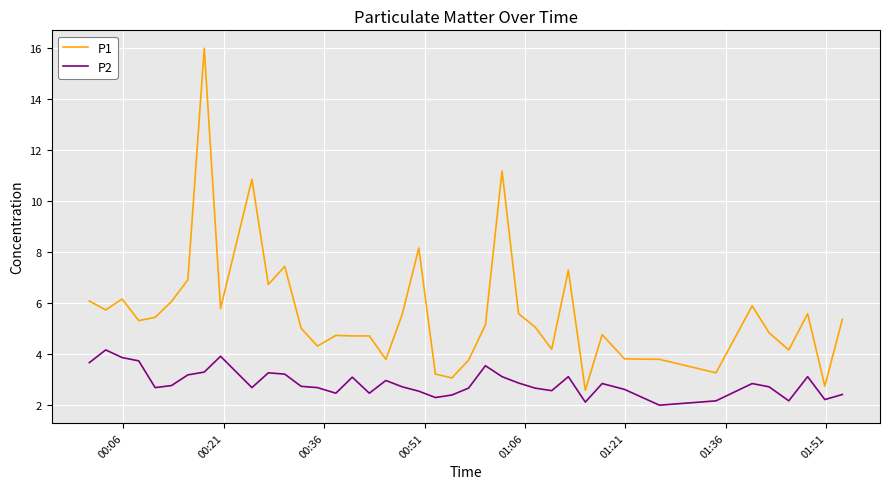

Rank the series by their maximum value, from lowest to highest.

P2, P1